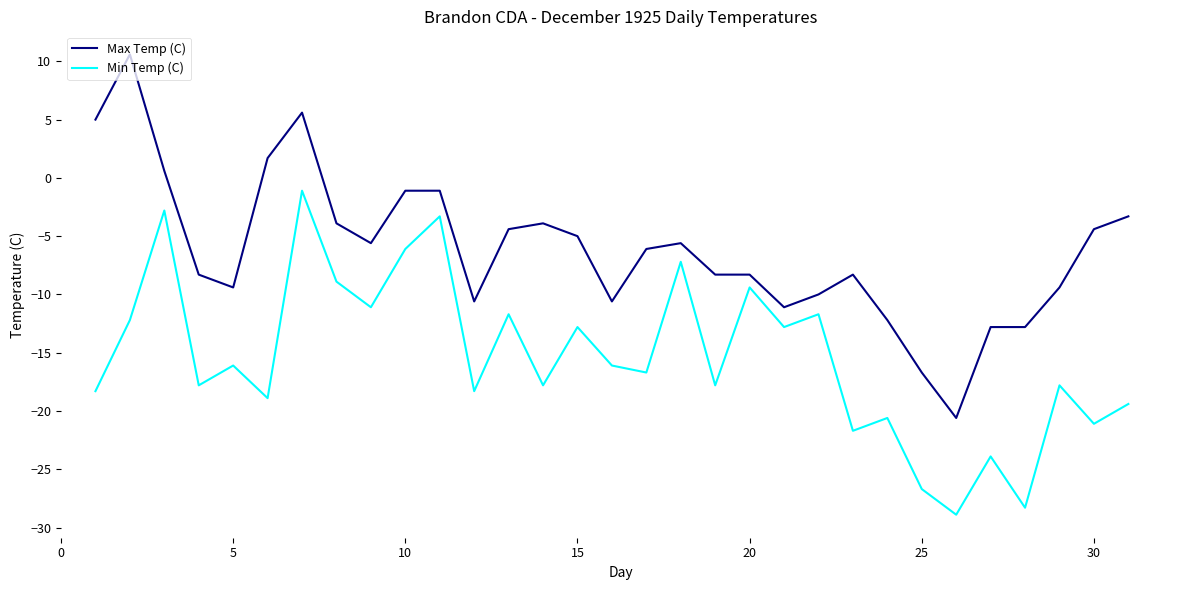

Rank the series by their average value, from highest to lowest.

Max Temp (C), Min Temp (C)